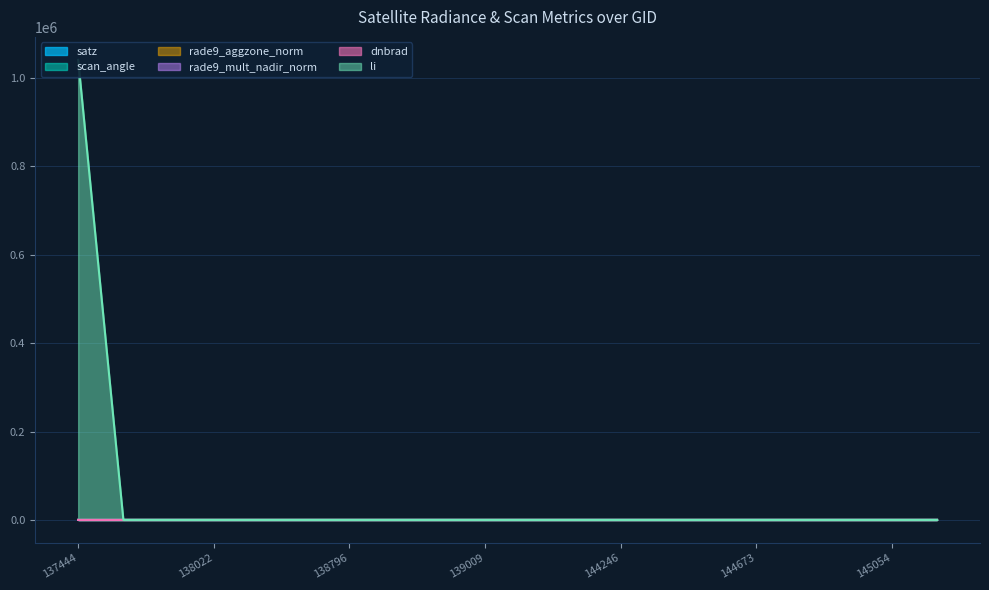

How many interior local valleys does the scan_angle series have?

5